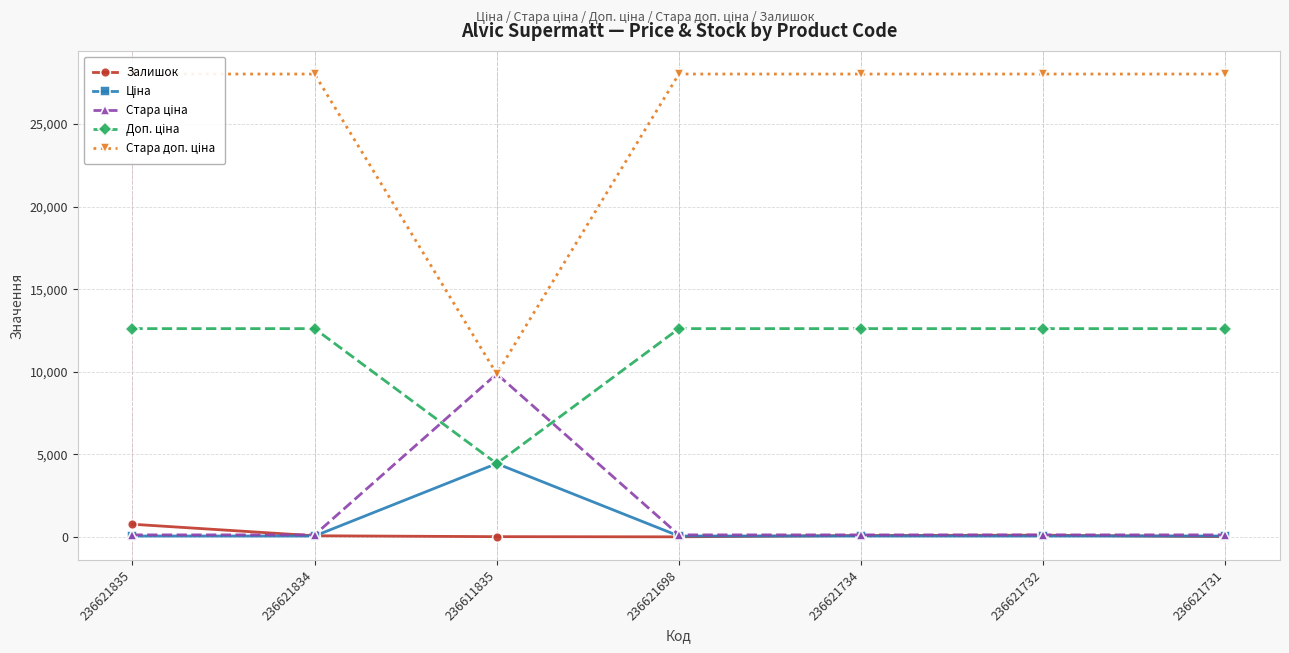

True or false: Ціна and Стара доп. ціна cross at least once.

False